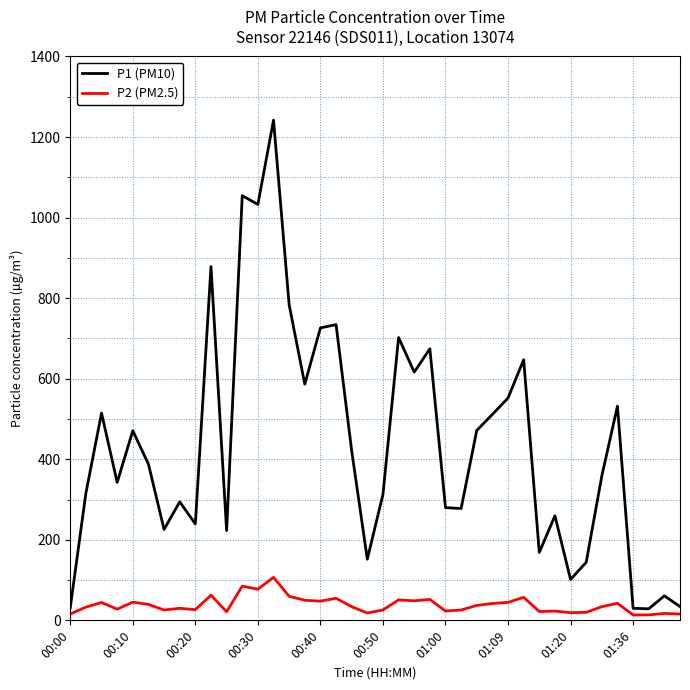

What is the maximum value shown in the chart?

1242.0